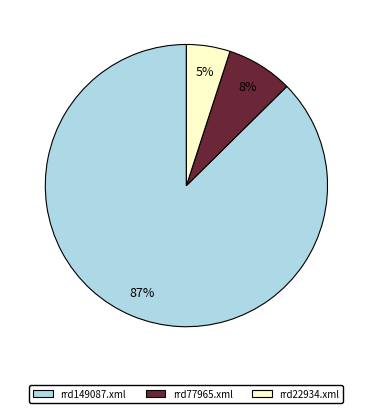

Combined, do rrd77965.xml and rrd149087.xml account for over 50%?

Yes